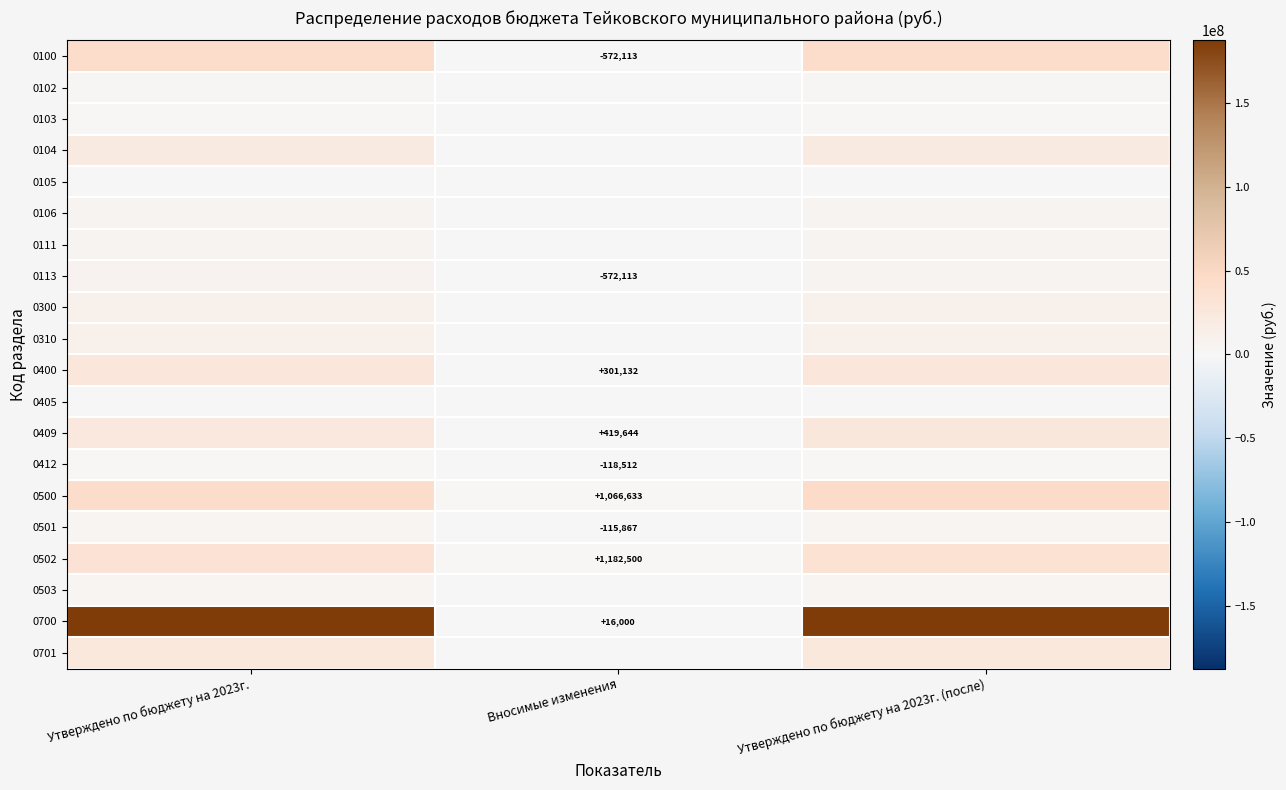

At which category does the chart reach its minimum across all series?

Вносимые изменения